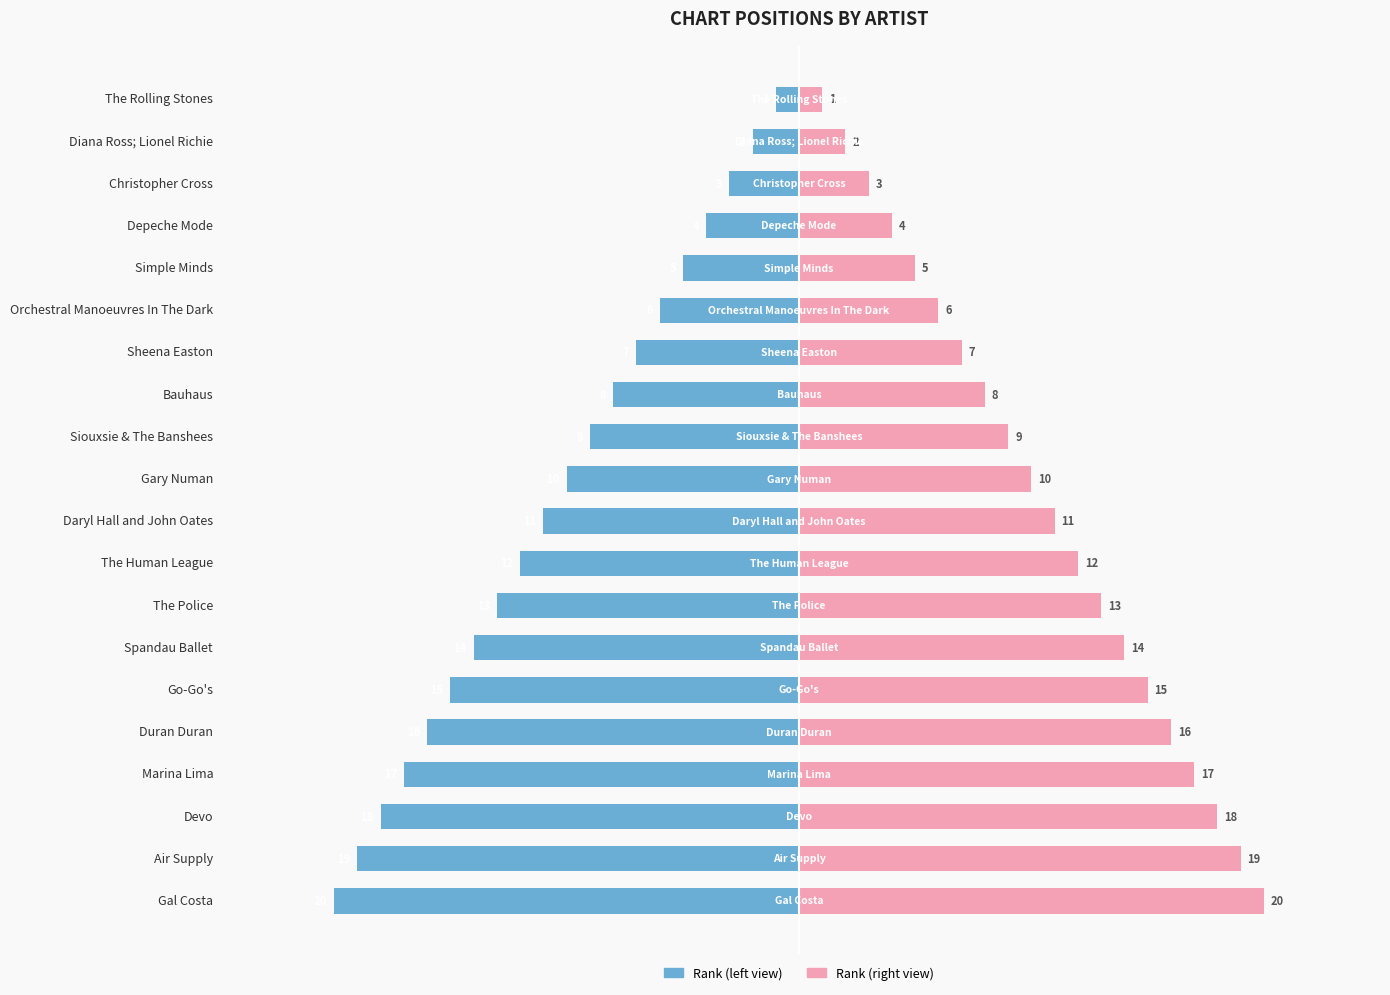

What is the value of the Chart Position (right) bar at the 17th from the left?

17